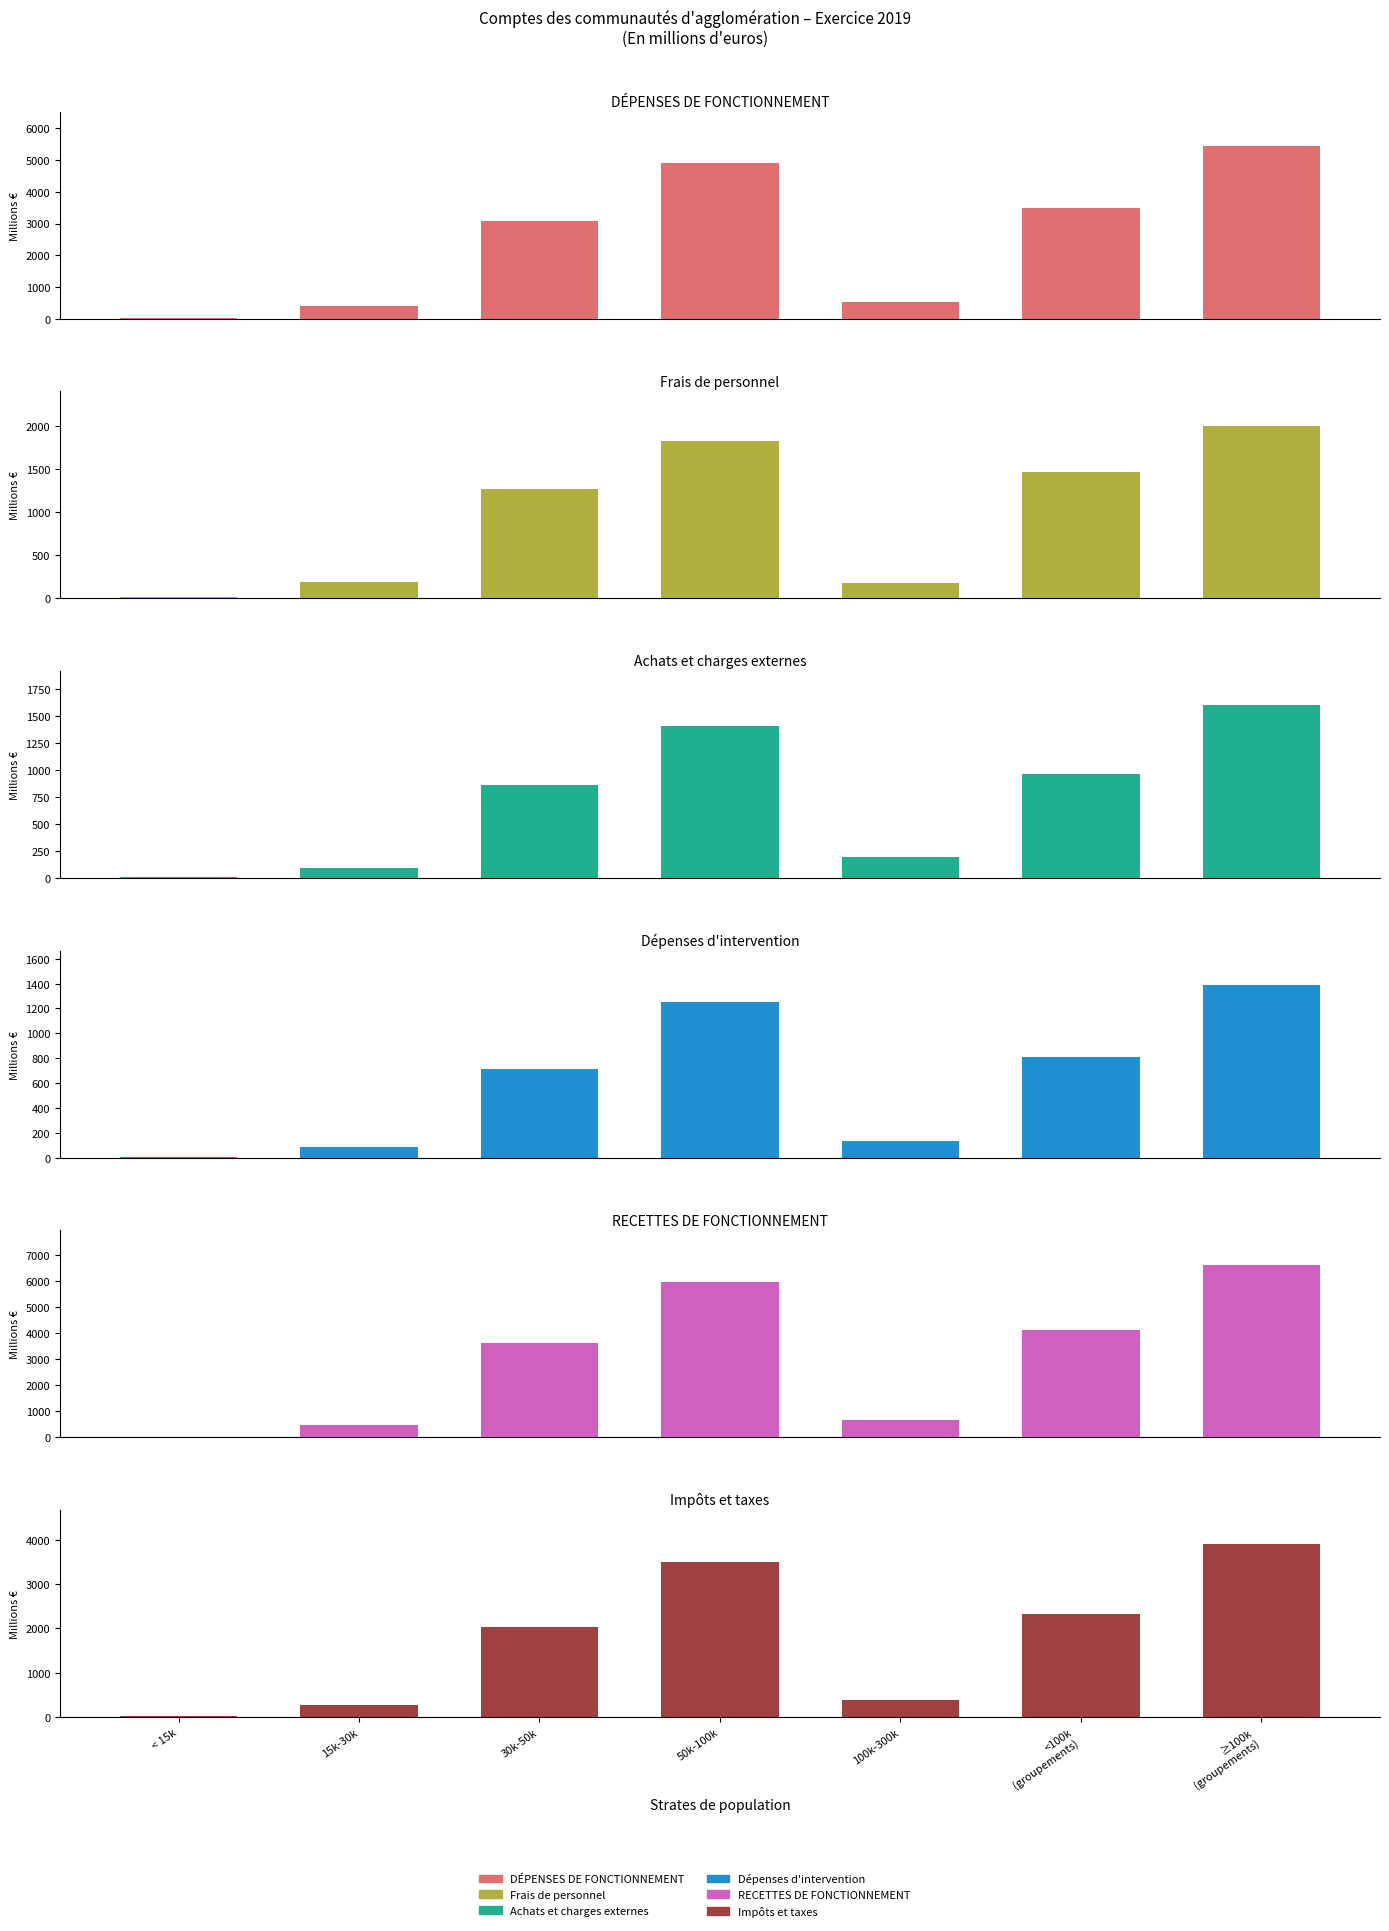

How many bars are there in total?

42